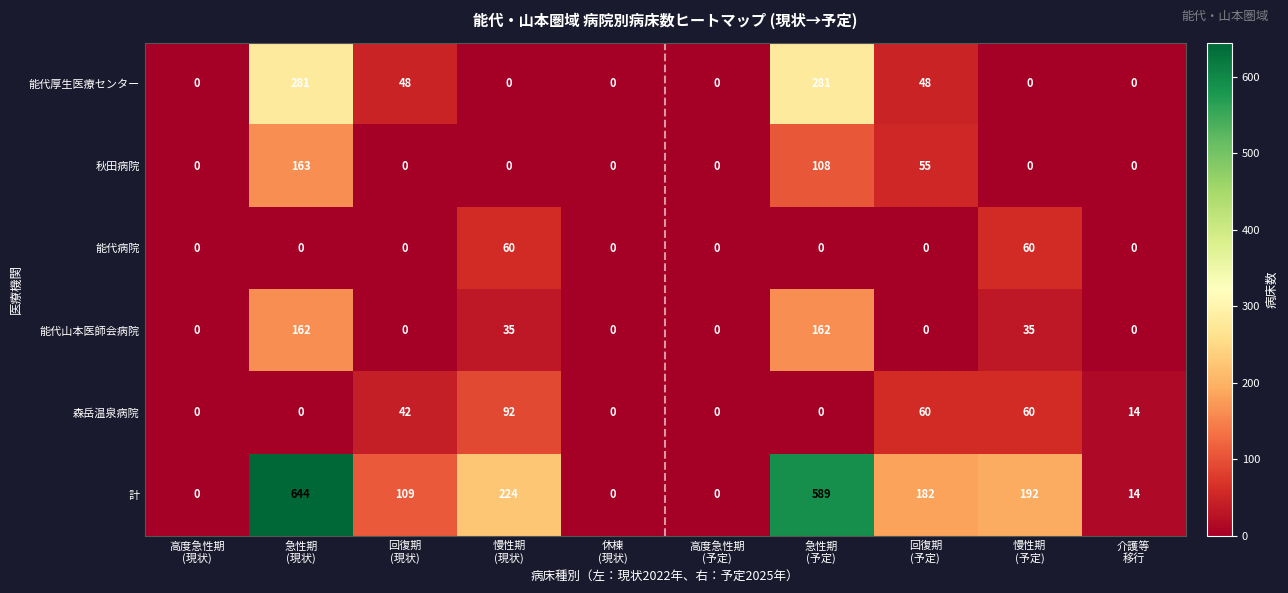

Rank the series by their maximum value, from highest to lowest.

計, 能代厚生医療センター, 秋田病院, 能代山本医師会病院, 森岳温泉病院, 能代病院